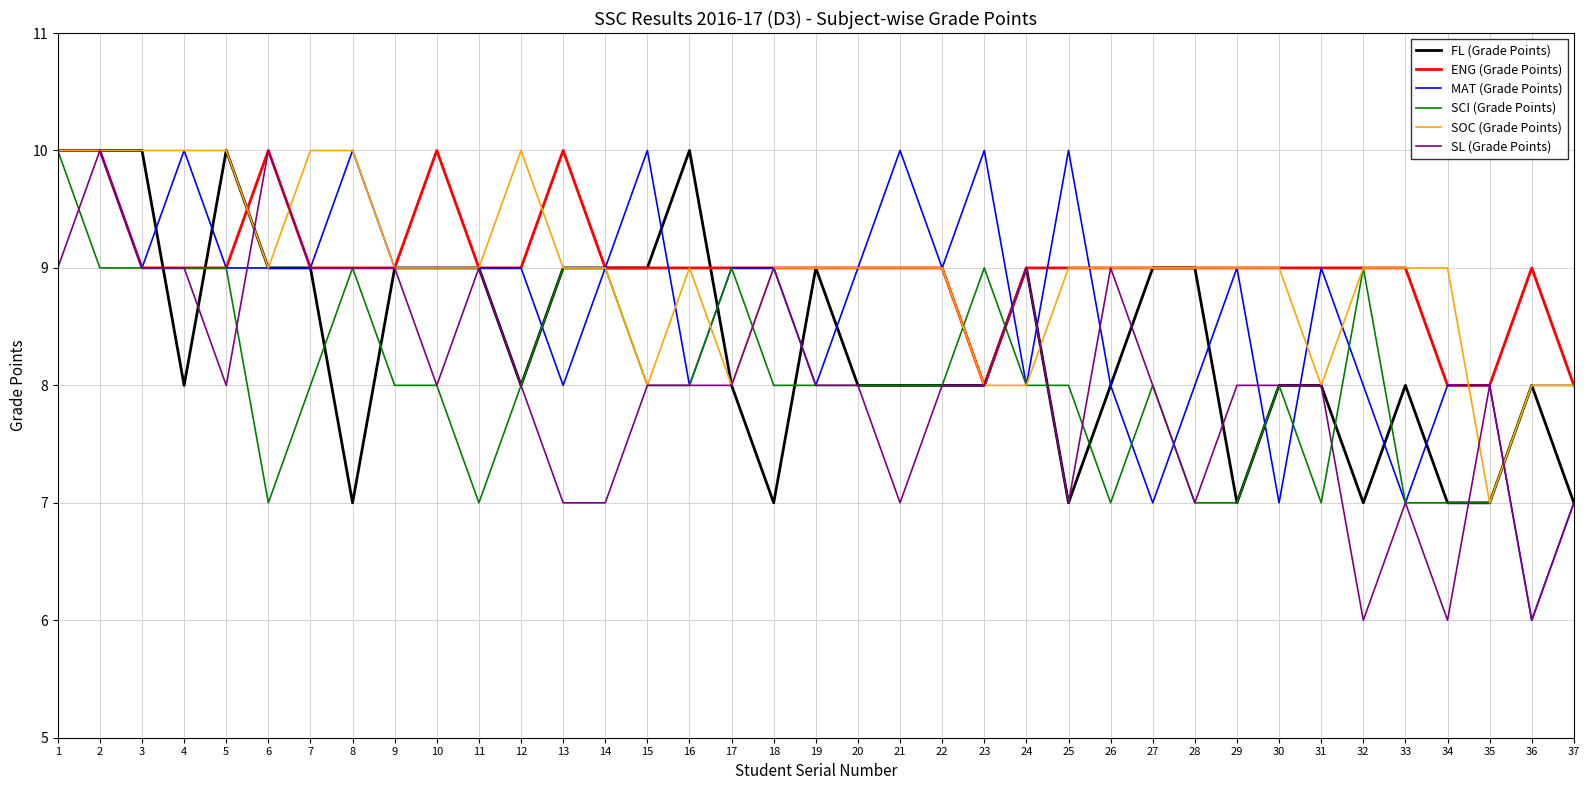

What are all the series names shown in the legend?

FL (Grade Points), ENG (Grade Points), MAT (Grade Points), SCI (Grade Points), SOC (Grade Points), SL (Grade Points)